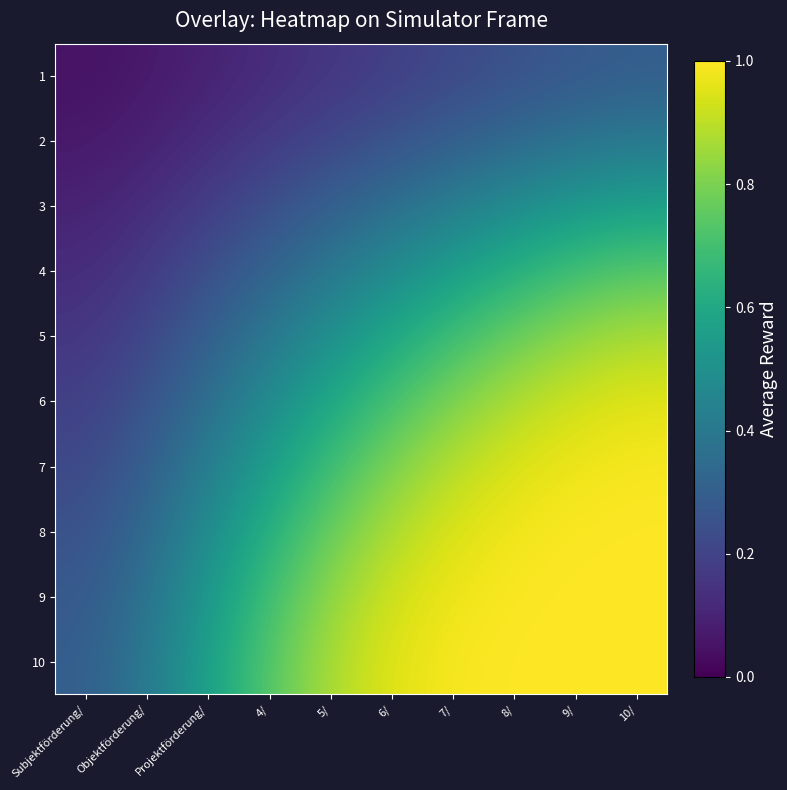

Reading right to left, list all the values displayed in this chart.

1: 10/=0.3	9/=0.3	8/=0.2	7/=0.2	6/=0.2	5/=0.2	4/=0.1	Projektförderung/=0.1	Objektförderung/=0.1	Subjektförderung/=0.0
2: 10/=0.4	9/=0.4	8/=0.3	7/=0.3	6/=0.3	5/=0.2	4/=0.2	Projektförderung/=0.1	Objektförderung/=0.1	Subjektförderung/=0.1
3: 10/=0.6	9/=0.5	8/=0.5	7/=0.4	6/=0.4	5/=0.3	4/=0.2	Projektförderung/=0.2	Objektförderung/=0.1	Subjektförderung/=0.1
4: 10/=0.7	9/=0.7	8/=0.6	7/=0.6	6/=0.5	5/=0.4	4/=0.3	Projektförderung/=0.2	Objektförderung/=0.2	Subjektförderung/=0.1
5: 10/=0.9	9/=0.8	8/=0.8	7/=0.7	6/=0.6	5/=0.5	4/=0.4	Projektförderung/=0.3	Objektförderung/=0.2	Subjektförderung/=0.2
6: 10/=1.0	9/=0.9	8/=0.9	7/=0.8	6/=0.7	5/=0.6	4/=0.5	Projektförderung/=0.4	Objektförderung/=0.3	Subjektförderung/=0.2
7: 10/=1.0	9/=1.0	8/=0.9	7/=0.9	6/=0.8	5/=0.7	4/=0.6	Projektförderung/=0.4	Objektförderung/=0.3	Subjektförderung/=0.2
8: 10/=1.0	9/=1.0	8/=1.0	7/=0.9	6/=0.9	5/=0.8	4/=0.6	Projektförderung/=0.5	Objektförderung/=0.3	Subjektförderung/=0.2
9: 10/=1.0	9/=1.0	8/=1.0	7/=1.0	6/=0.9	5/=0.8	4/=0.7	Projektförderung/=0.5	Objektförderung/=0.4	Subjektförderung/=0.3
10: 10/=1.0	9/=1.0	8/=1.0	7/=1.0	6/=1.0	5/=0.9	4/=0.7	Projektförderung/=0.6	Objektförderung/=0.4	Subjektförderung/=0.3